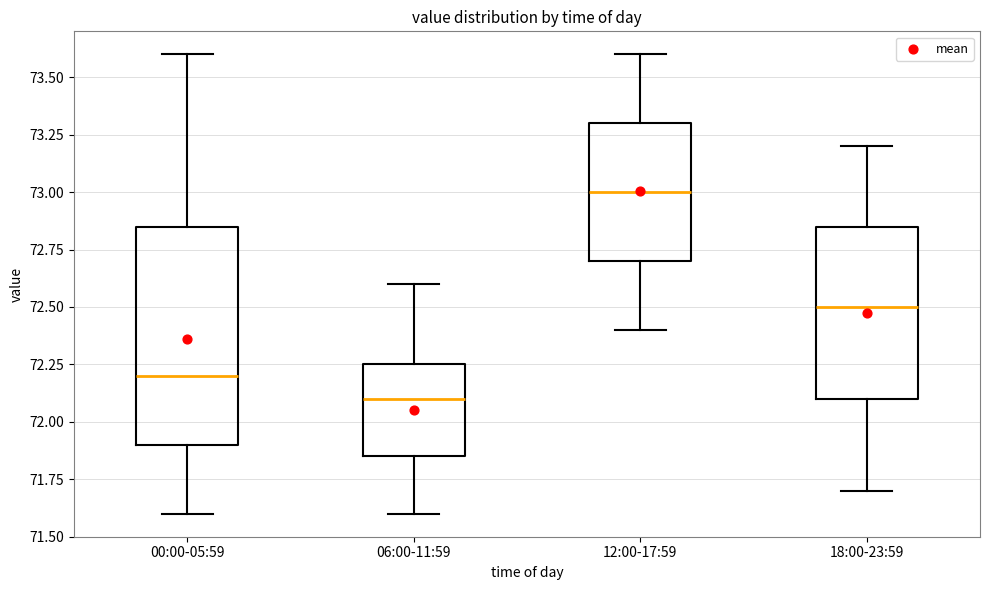

Which box is the tallest, from its lower edge to its upper edge?

00:00-05:59